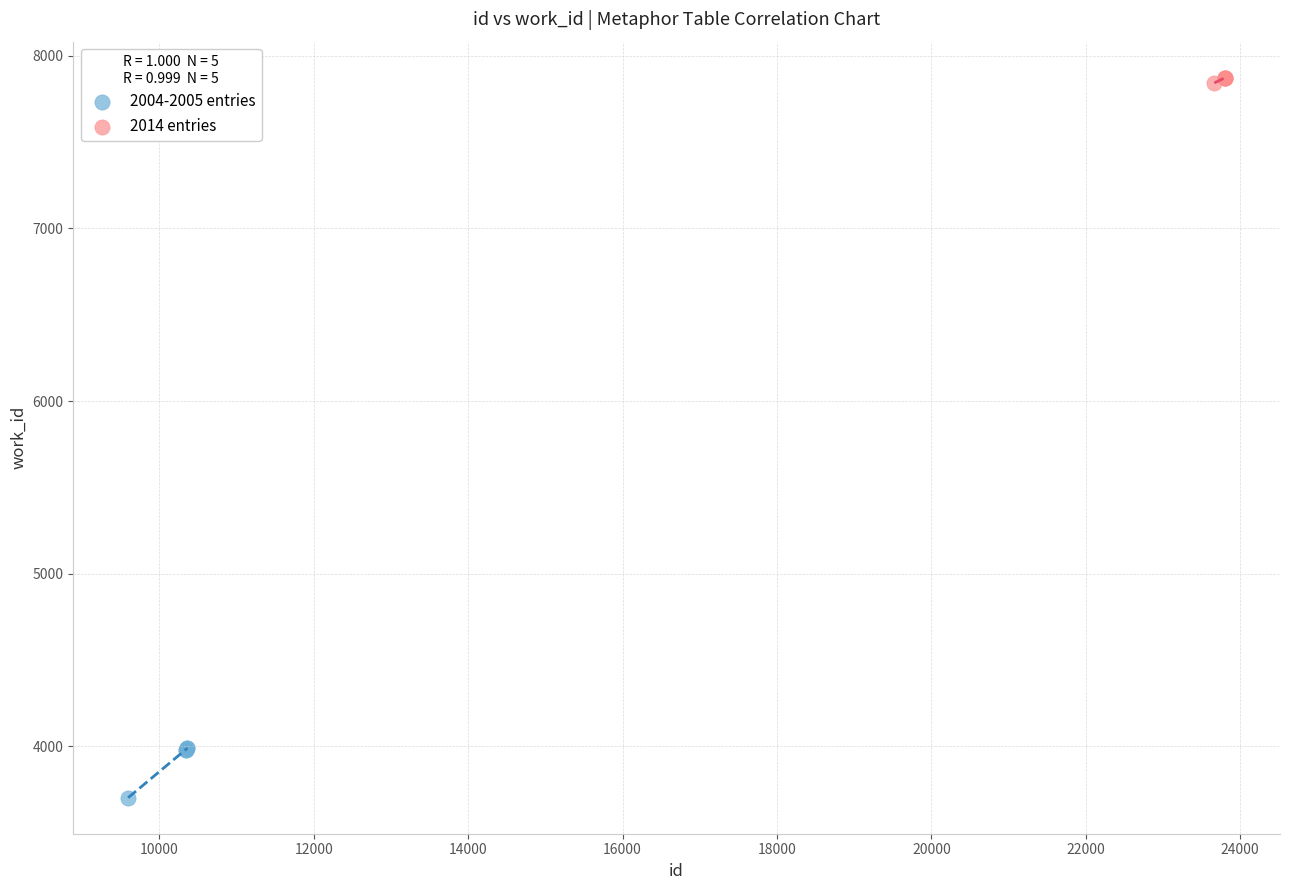

Which series reaches the maximum Y coordinate?

2014 entries